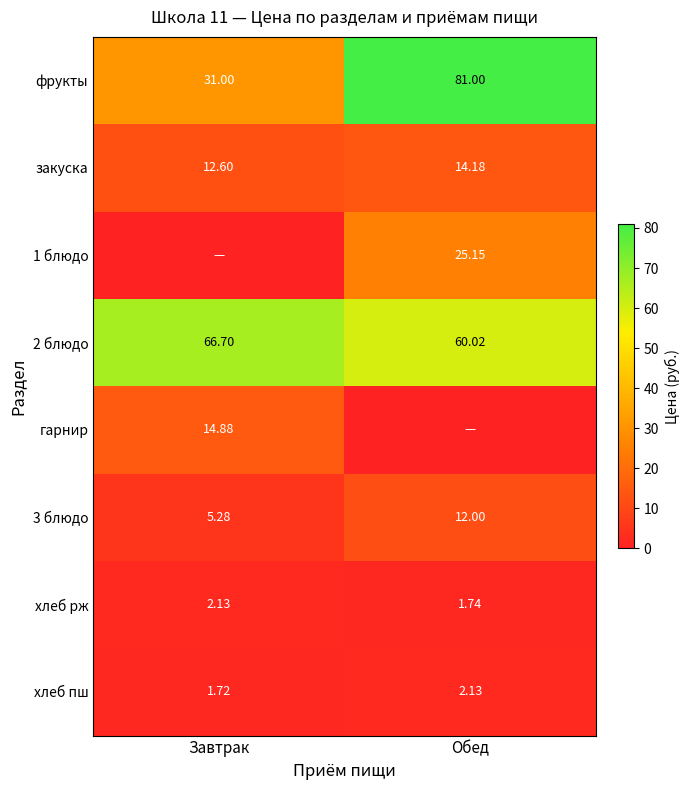

At which category is the sum across all series the highest?

Обед